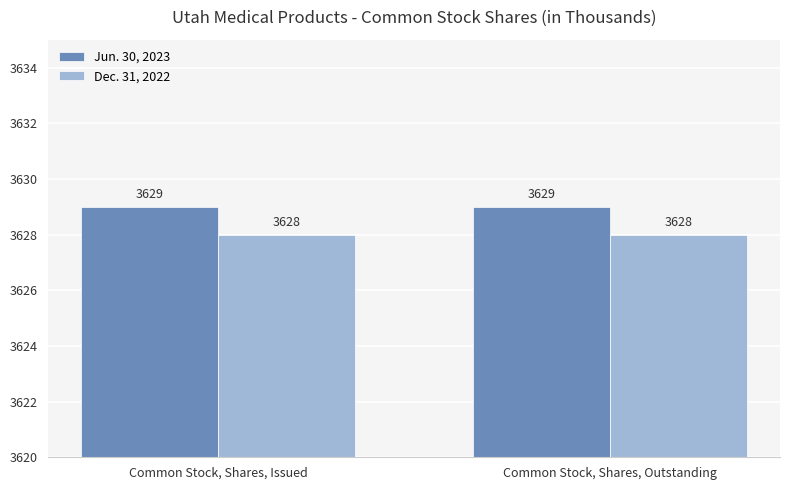

The value of Jun. 30, 2023 at Common Stock, Shares, Outstanding is 1037. True or false?

False